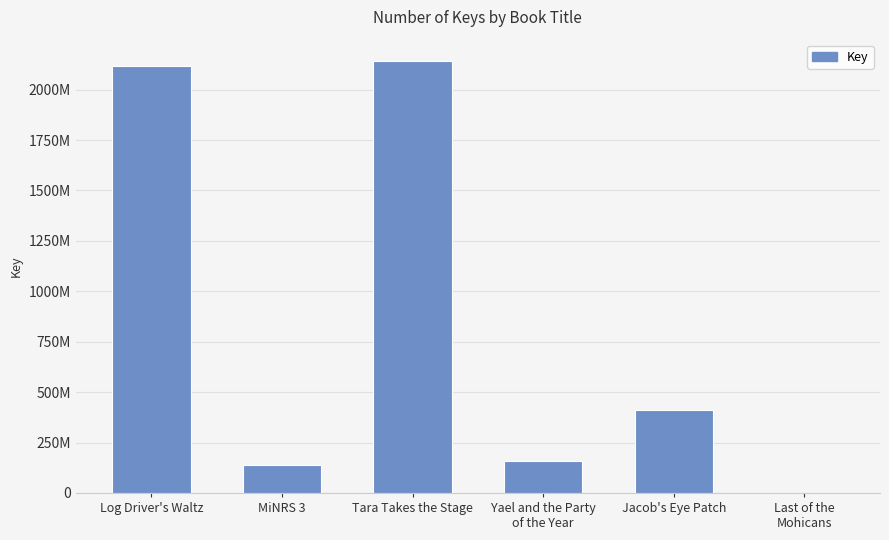

What is the difference between the maximum and second lowest values?

2001055851